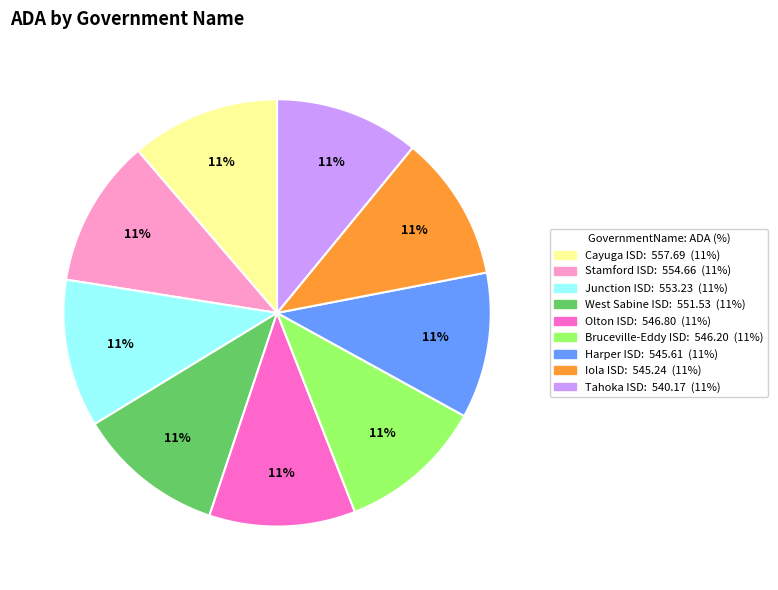

Approximately how many times larger is the value at Iola ISD compared to Stamford ISD?

1.0